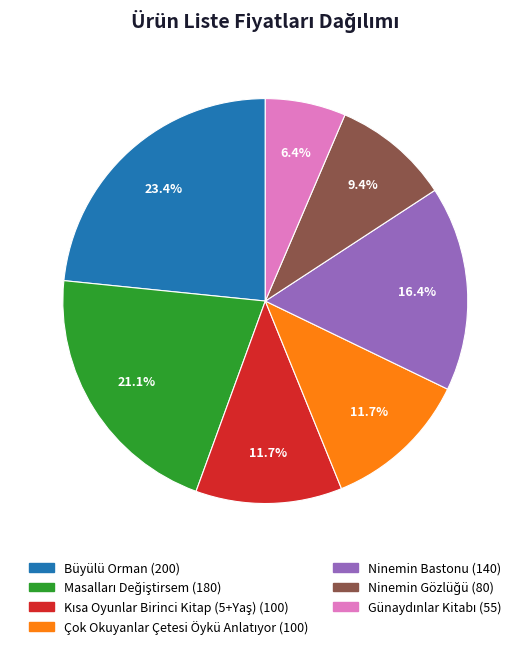

True or false: Büyülü Orman accounts for 14% of the total.

False